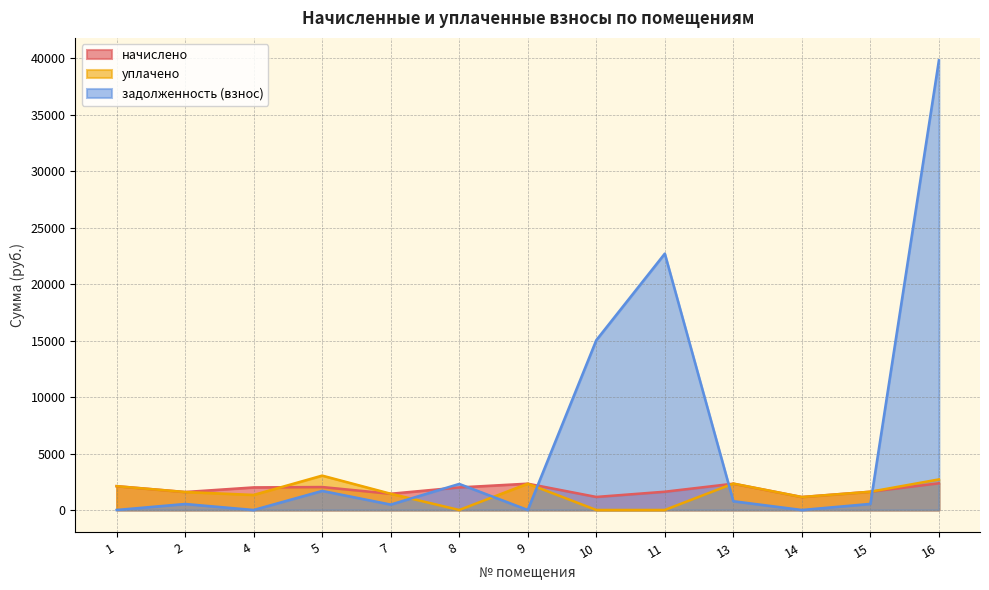

Which series has the widest spread of values?

задолженность (взнос)